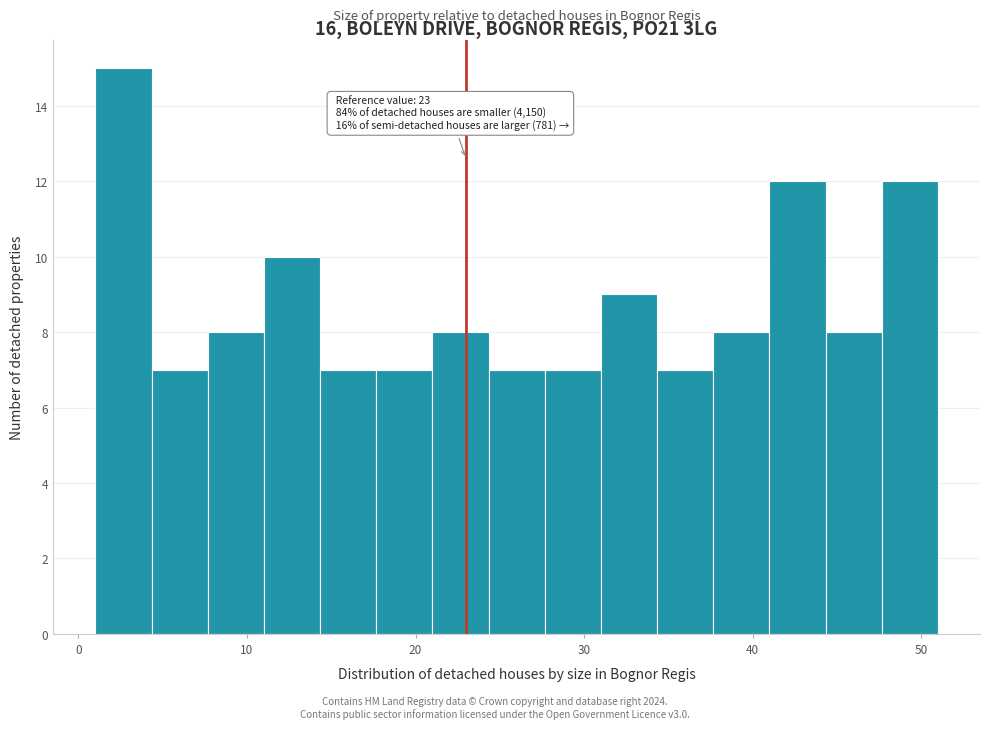

Around what value on the x-axis is the tallest bar? Give the approximate position of its centre, as read against the axis.

3